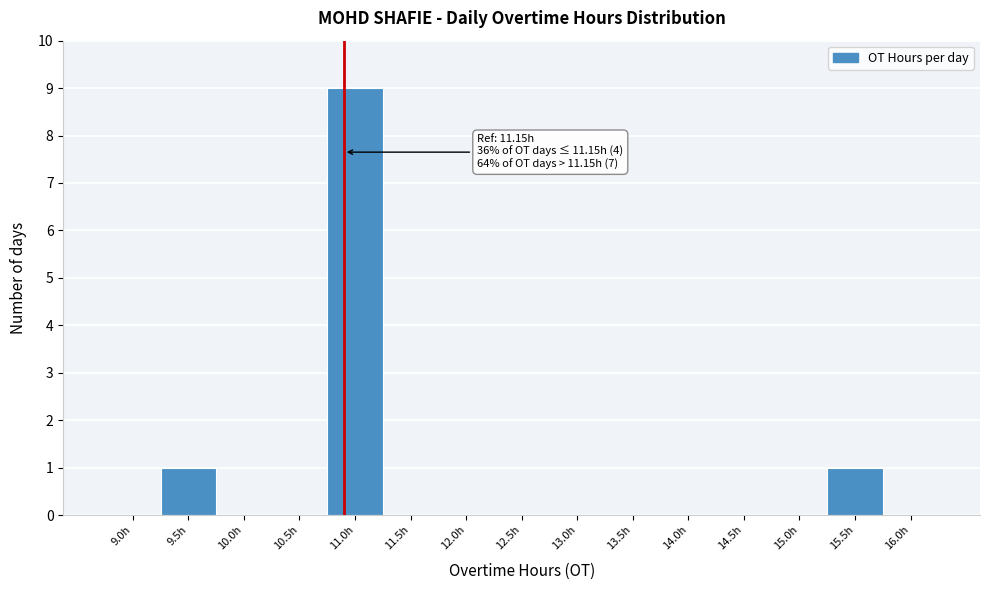

Reading left to right, extract all data points from this chart.

9.0h=0	9.5h=1	10.0h=0	10.5h=0	11.0h=9	11.5h=0	12.0h=0	12.5h=0	13.0h=0	13.5h=0	14.0h=0	14.5h=0	15.0h=0	15.5h=1	16.0h=0